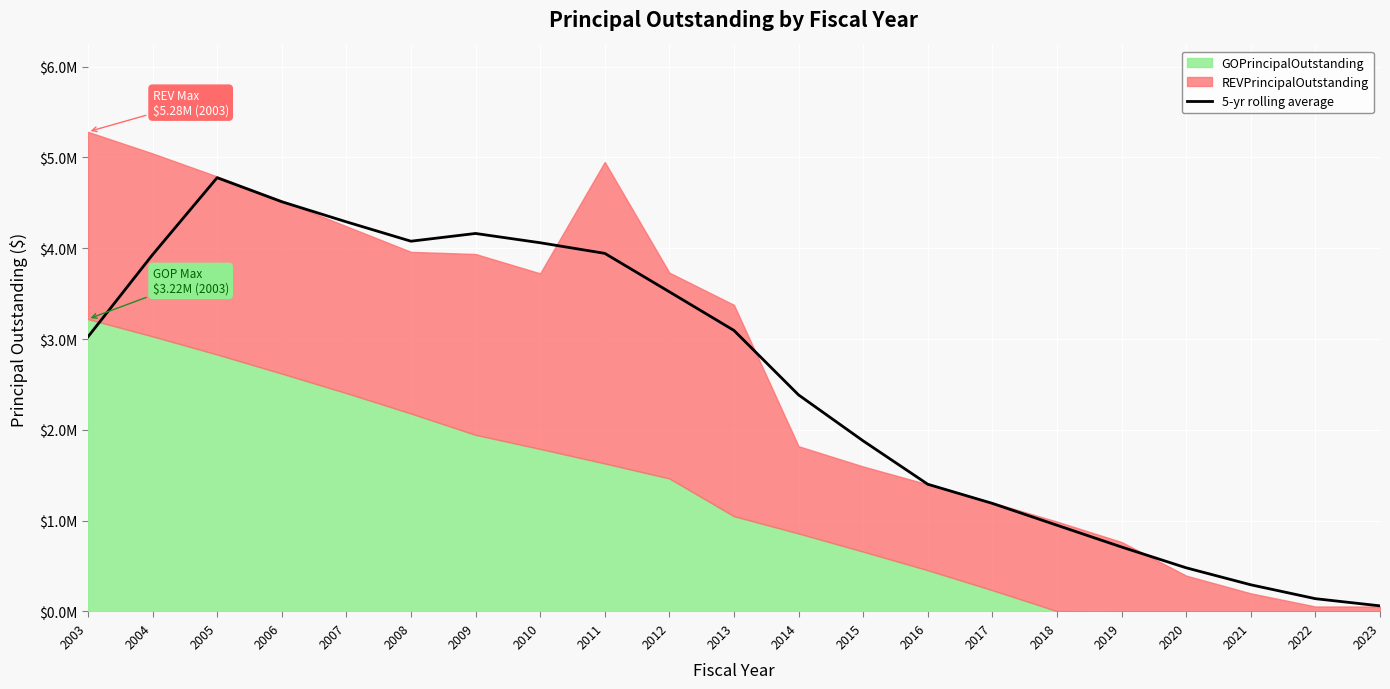

Count the number of values greater than 3023800.

10